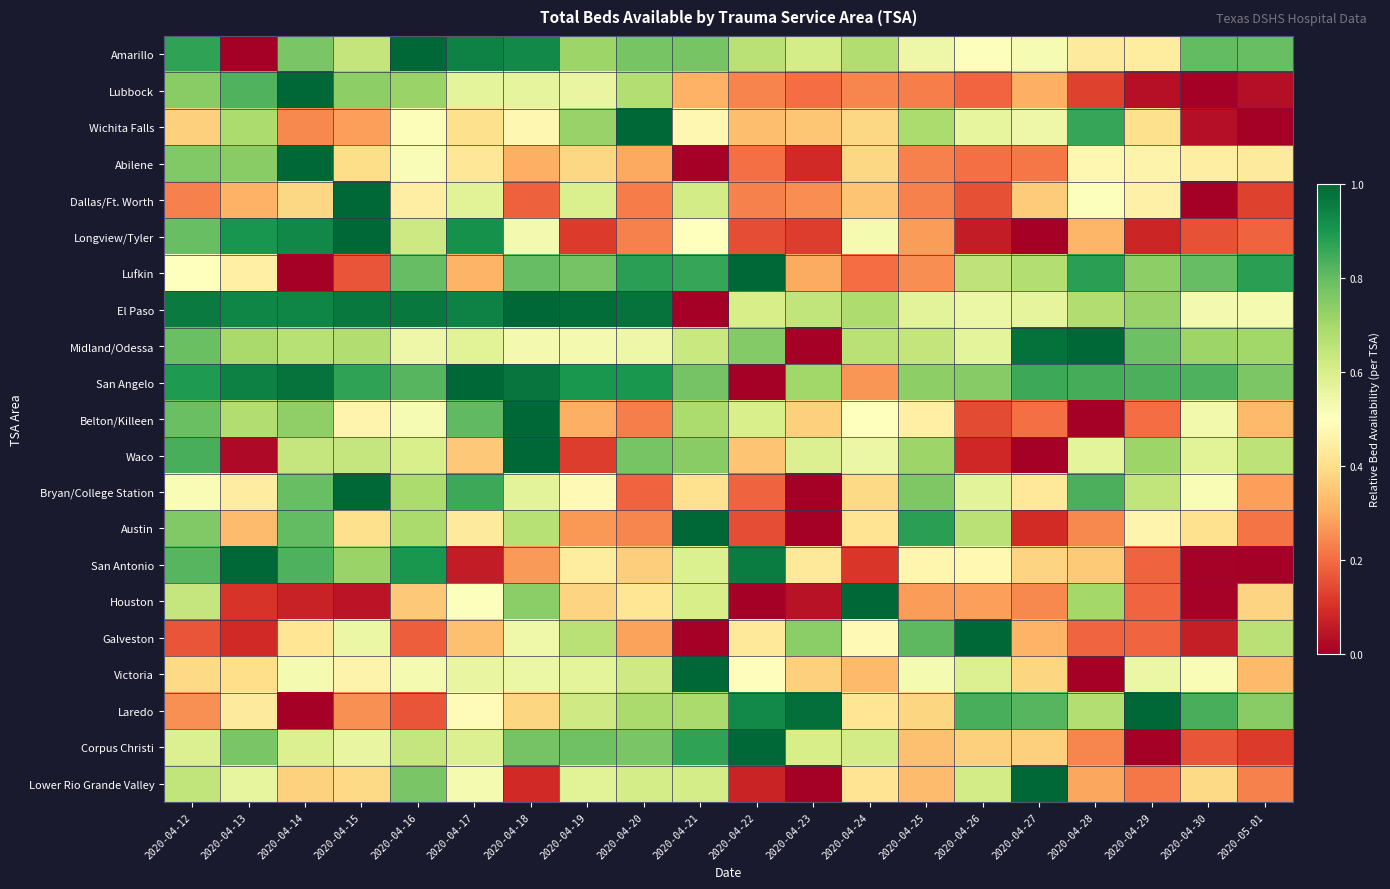

At 2020-04-28, list the series in order from largest to smallest.

Midland/Odessa, Lufkin, Wichita Falls, San Angelo, Bryan/College Station, Houston, El Paso, Laredo, Waco, Dallas/Ft. Worth, Abilene, Amarillo, San Antonio, Longview/Tyler, Lower Rio Grande Valley, Austin, Corpus Christi, Galveston, Lubbock, Belton/Killeen, Victoria